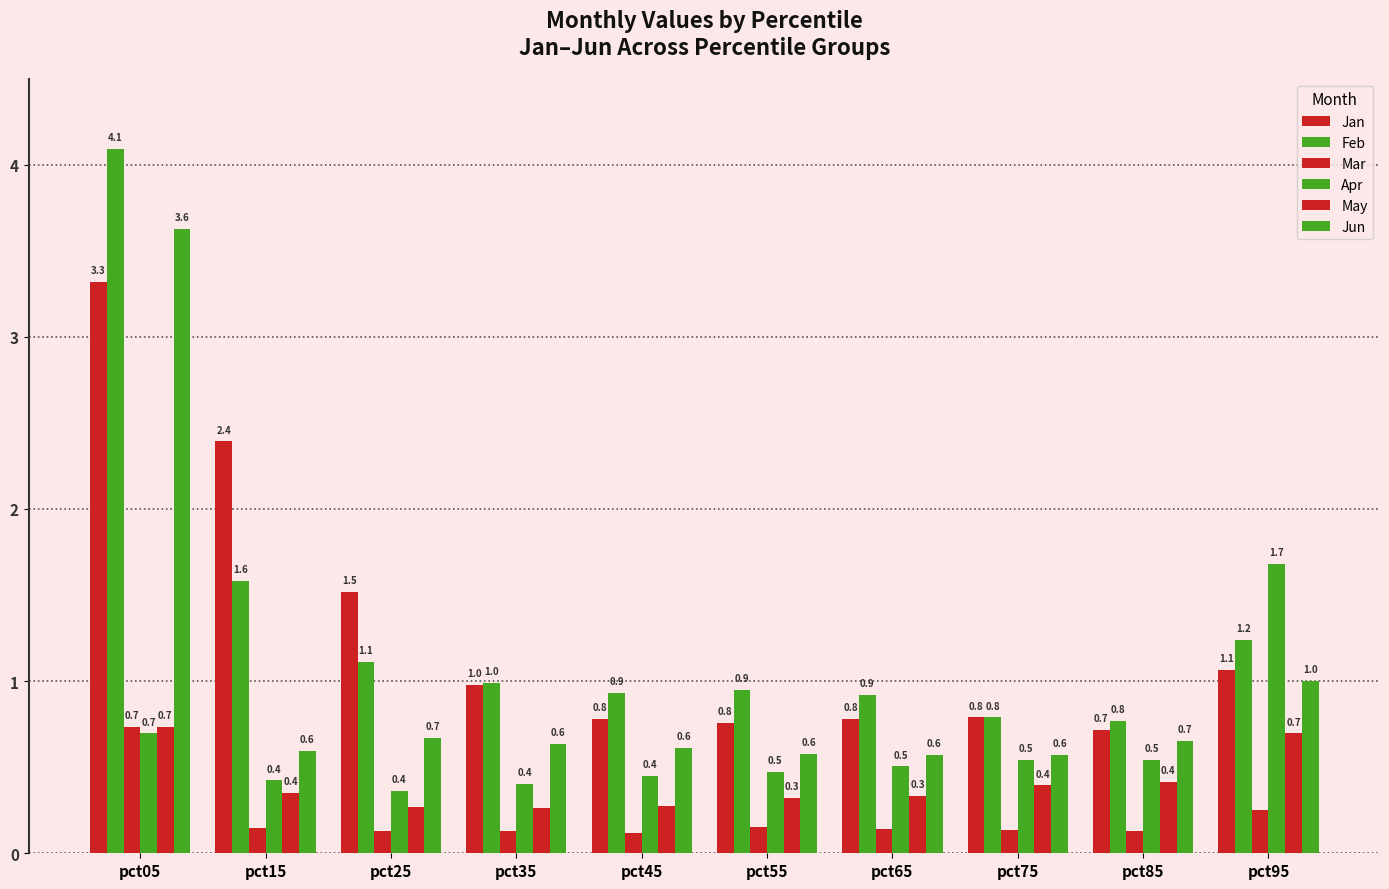

The value of Apr at pct75 is 0.1. True or false?

False